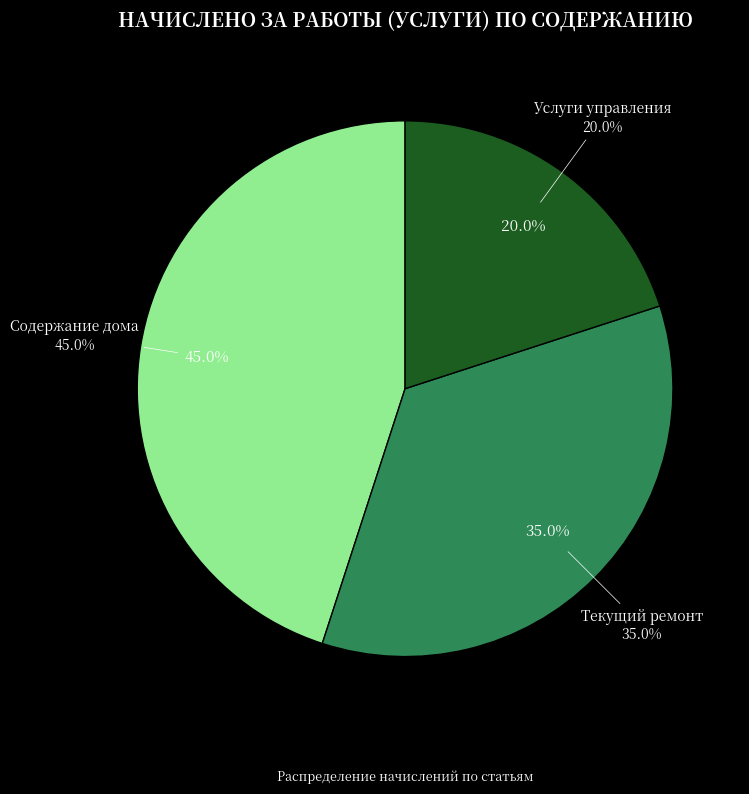

To the nearest percent, what percentage of the pie is Текущий ремонт?

35%